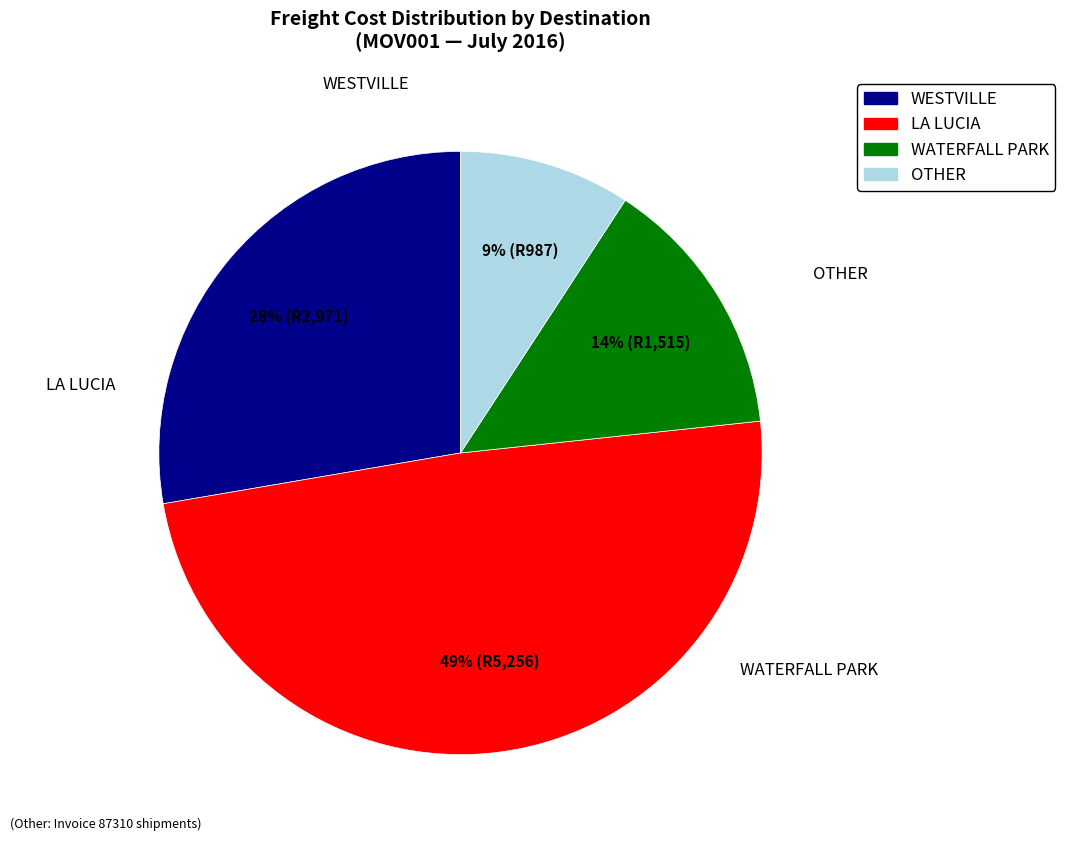

Does any single category account for the majority?

No